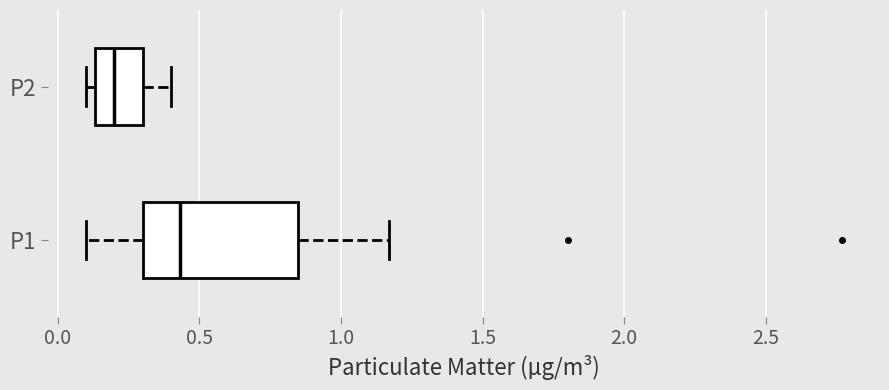

Where does the right whisker of the box for P2 end on the x-axis? The values are not printed on the chart, so give them approximately, as read against the axis.

0.40